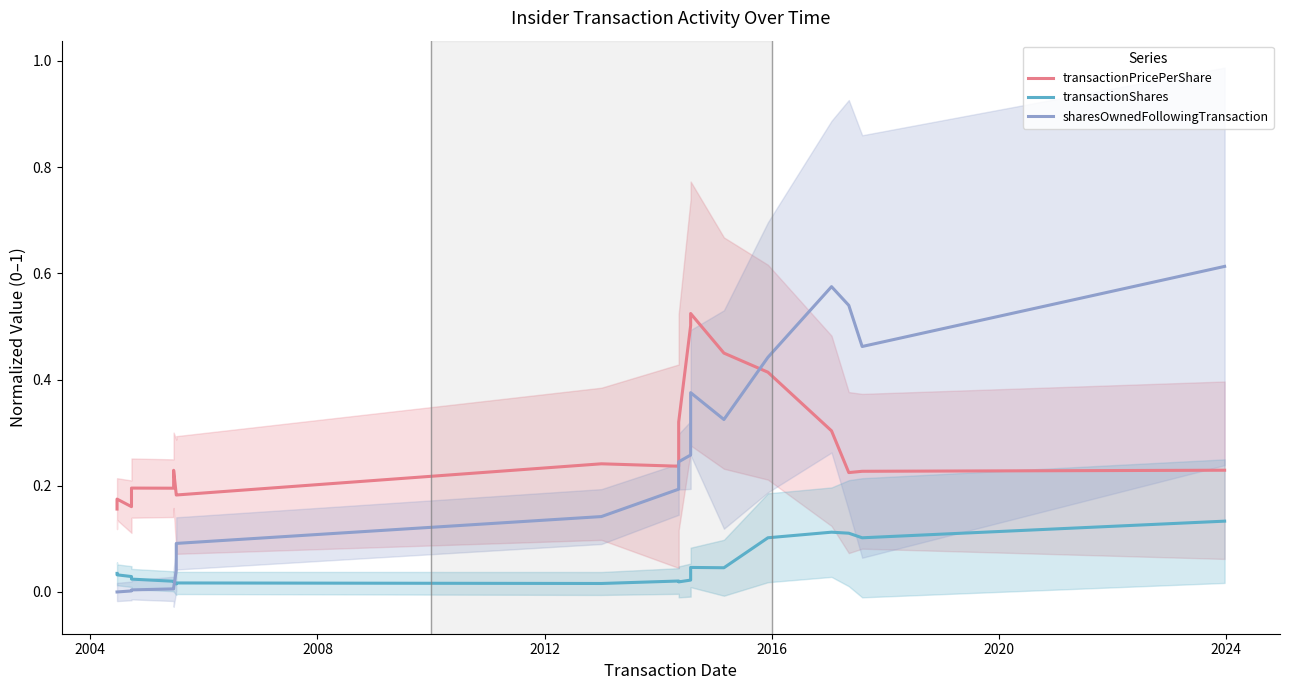

Does the chart display data point markers on the line(s)?

No